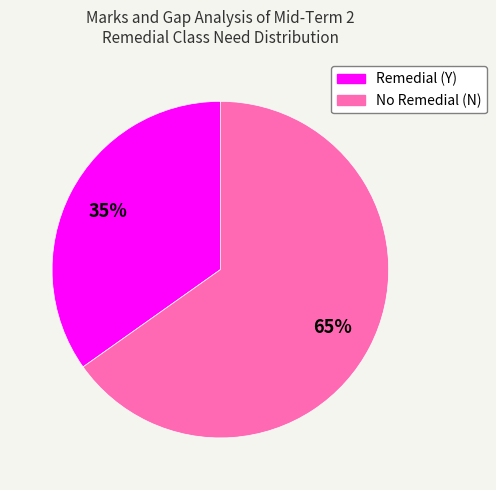

The Remedial (Y) slice represents 35% of the pie. True or false?

True